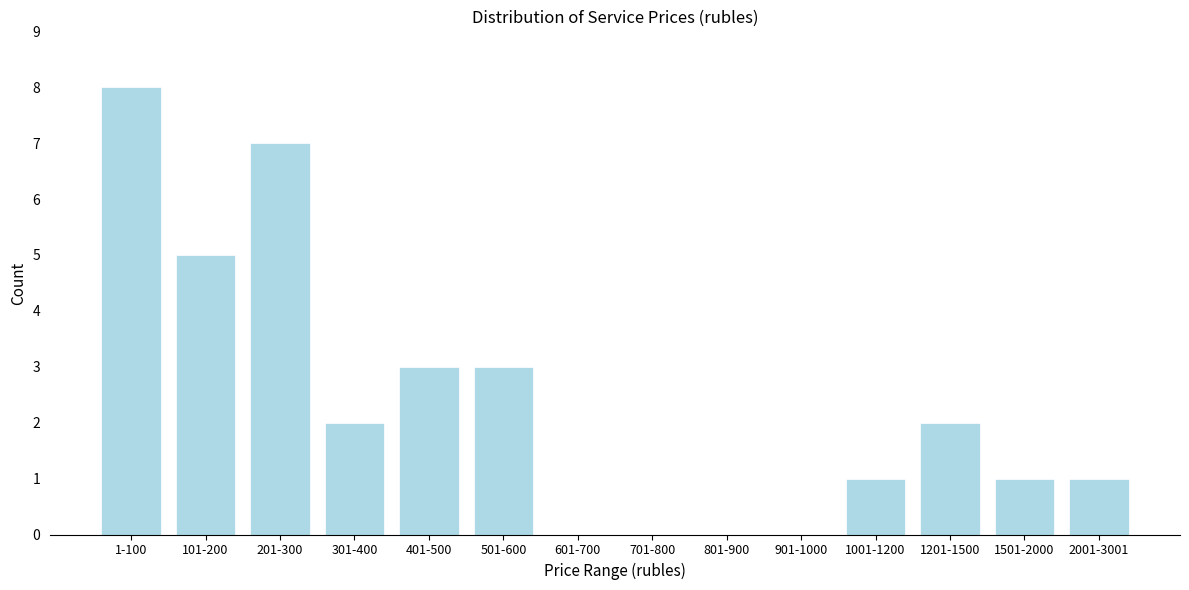

Reading left to right, list all the values displayed in this chart.

1-100=8	101-200=5	201-300=7	301-400=2	401-500=3	501-600=3	601-700=0	701-800=0	801-900=0	901-1000=0	1001-1200=1	1201-1500=2	1501-2000=1	2001-3001=1